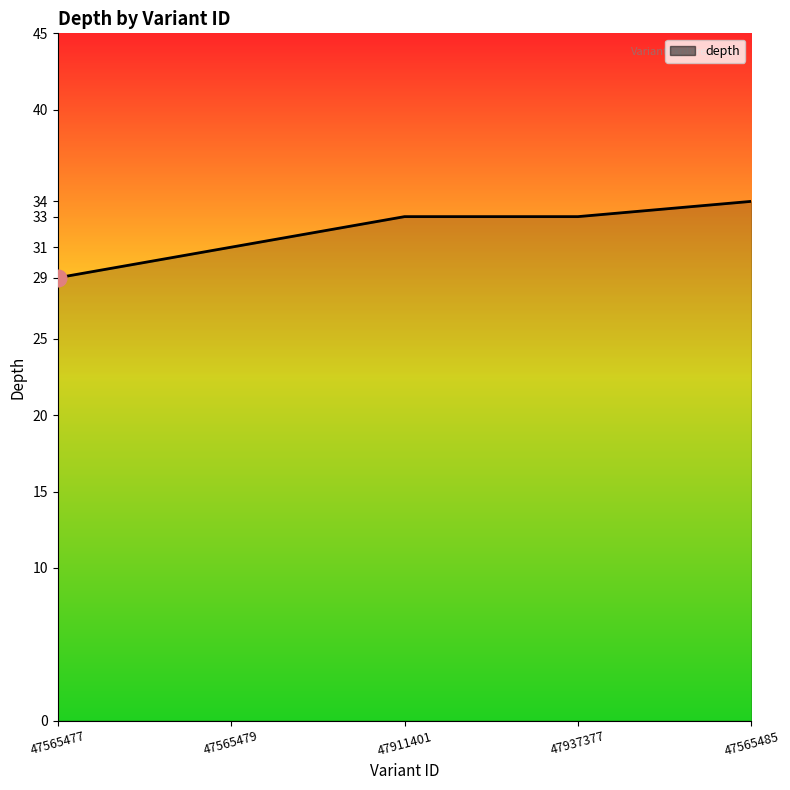

How many categories are shown in the chart?

5